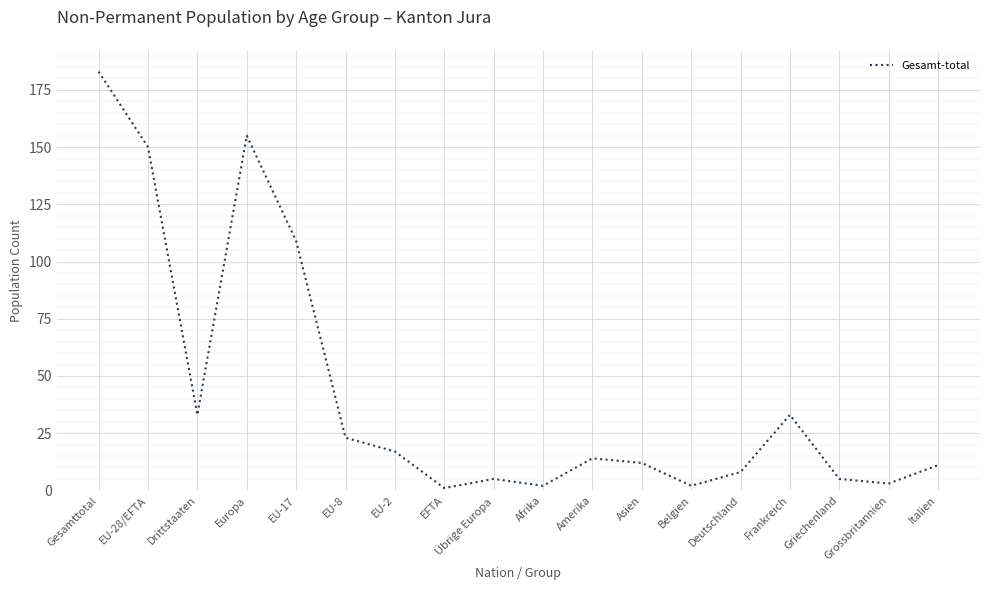

True or false: there are more than 0 points higher than both neighbors.

True